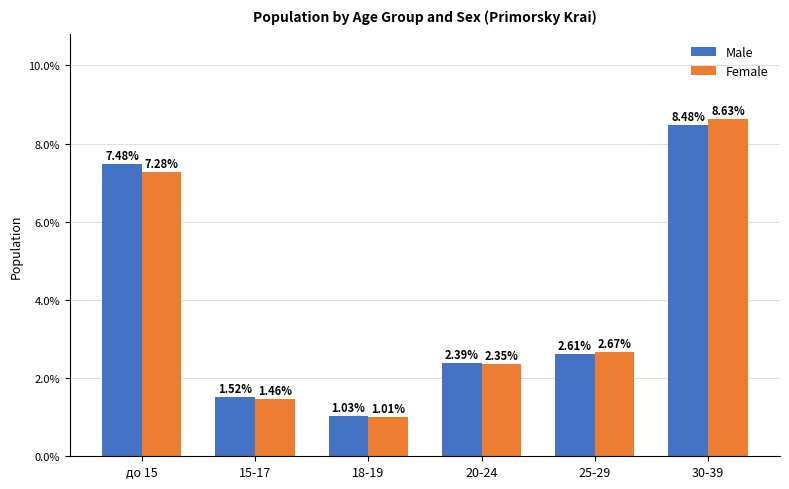

Rank the categories by Male value from highest to lowest.

30-39, до 15, 25-29, 20-24, 15-17, 18-19